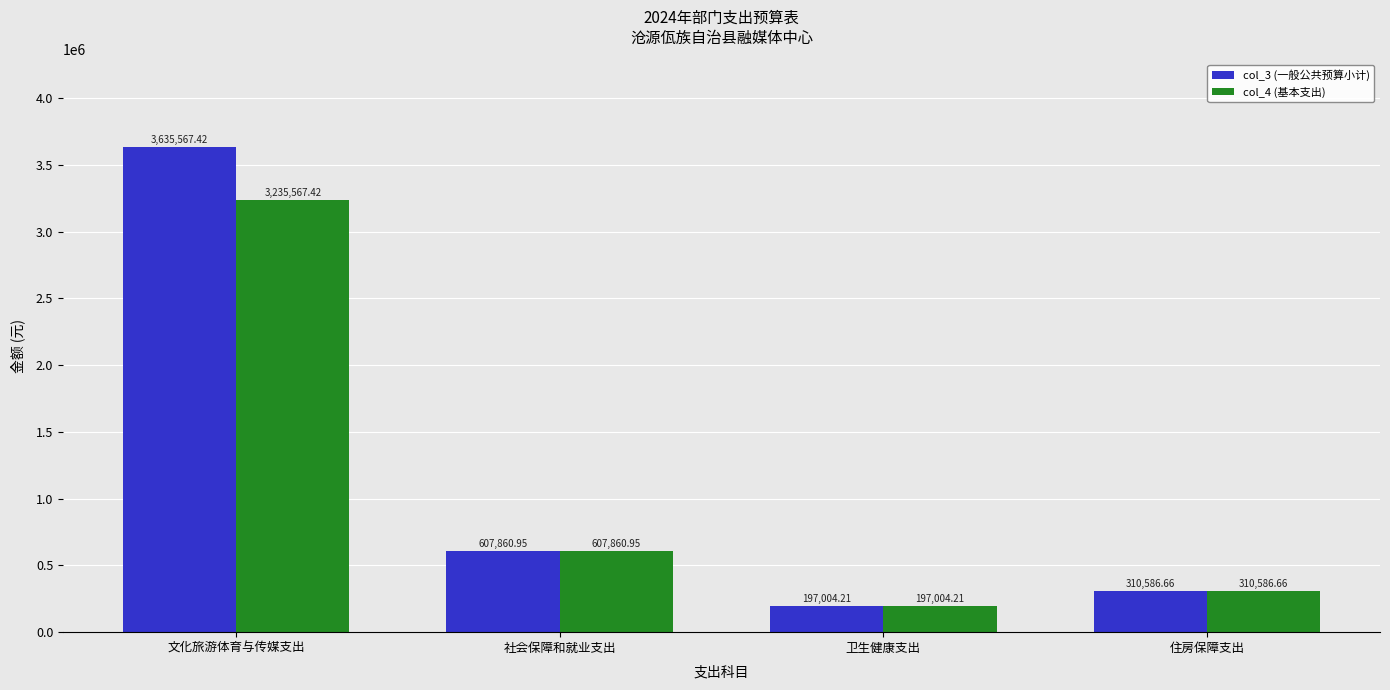

Between 文化旅游体育与传媒支出 and 卫生健康支出, which series saw the biggest shift?

col_3 (一般公共预算小计)